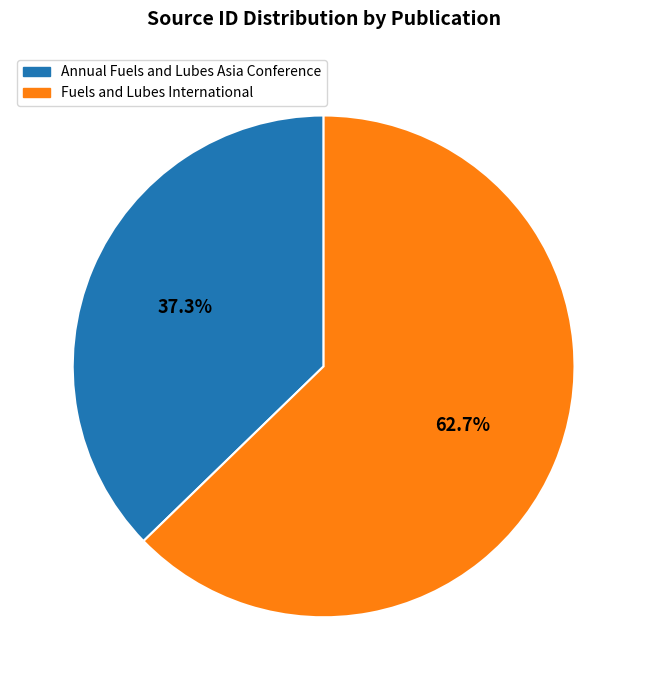

Which has a higher value, Annual Fuels and Lubes Asia Conference or Fuels and Lubes International?

Fuels and Lubes International